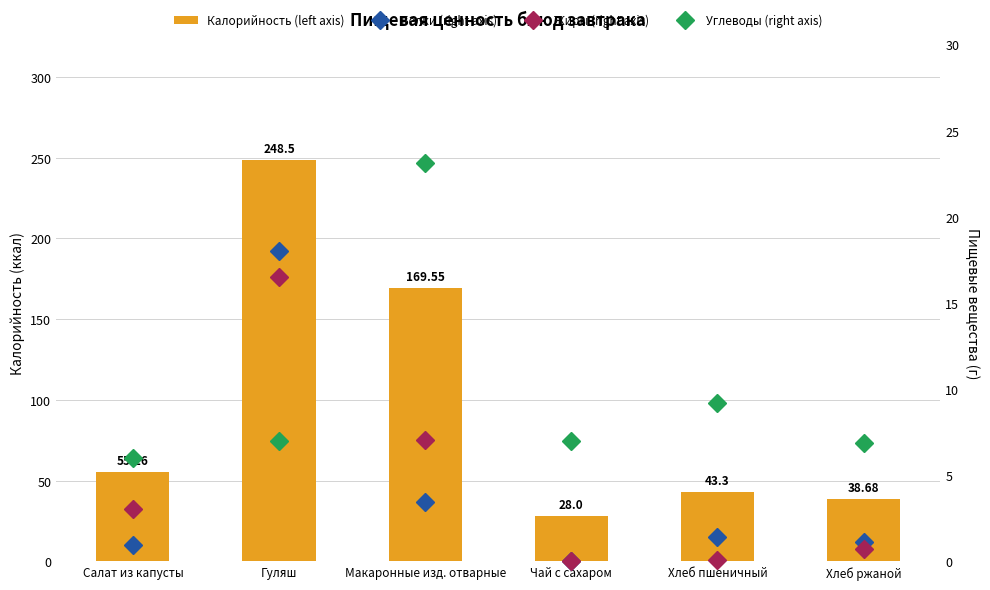

Which category has the highest value in the Жиры (right axis) series?

Гуляш